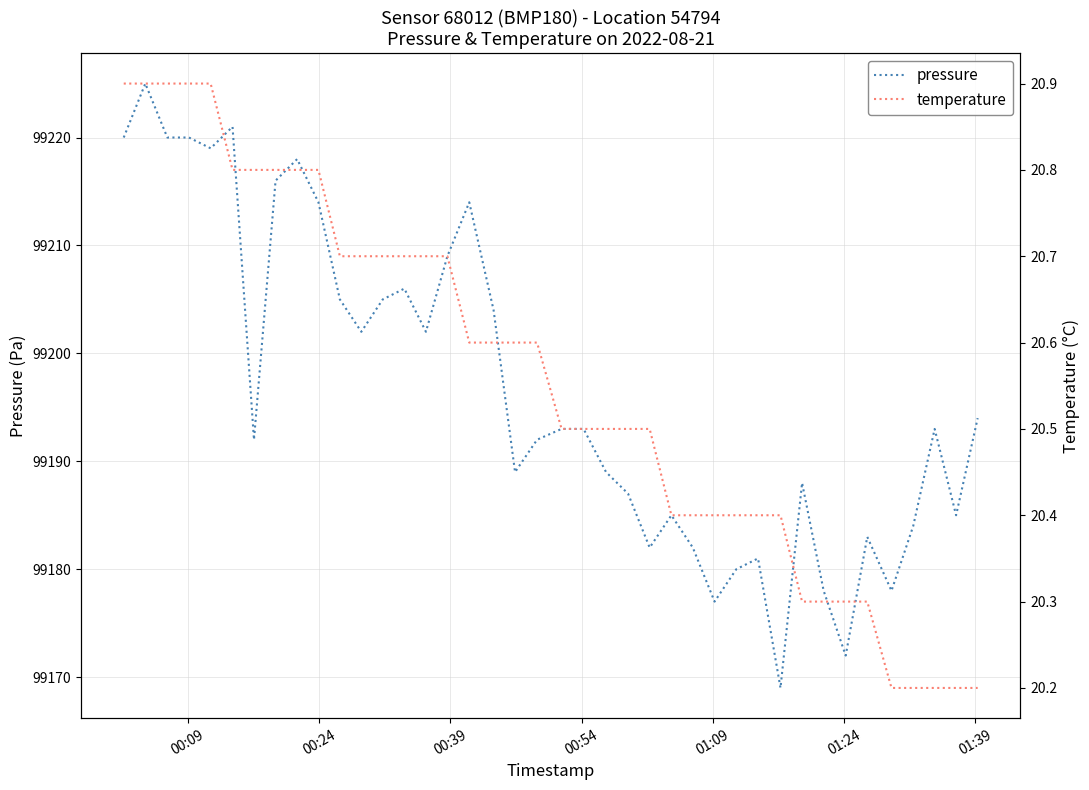

True or false: temperature and pressure intersect in this chart.

False